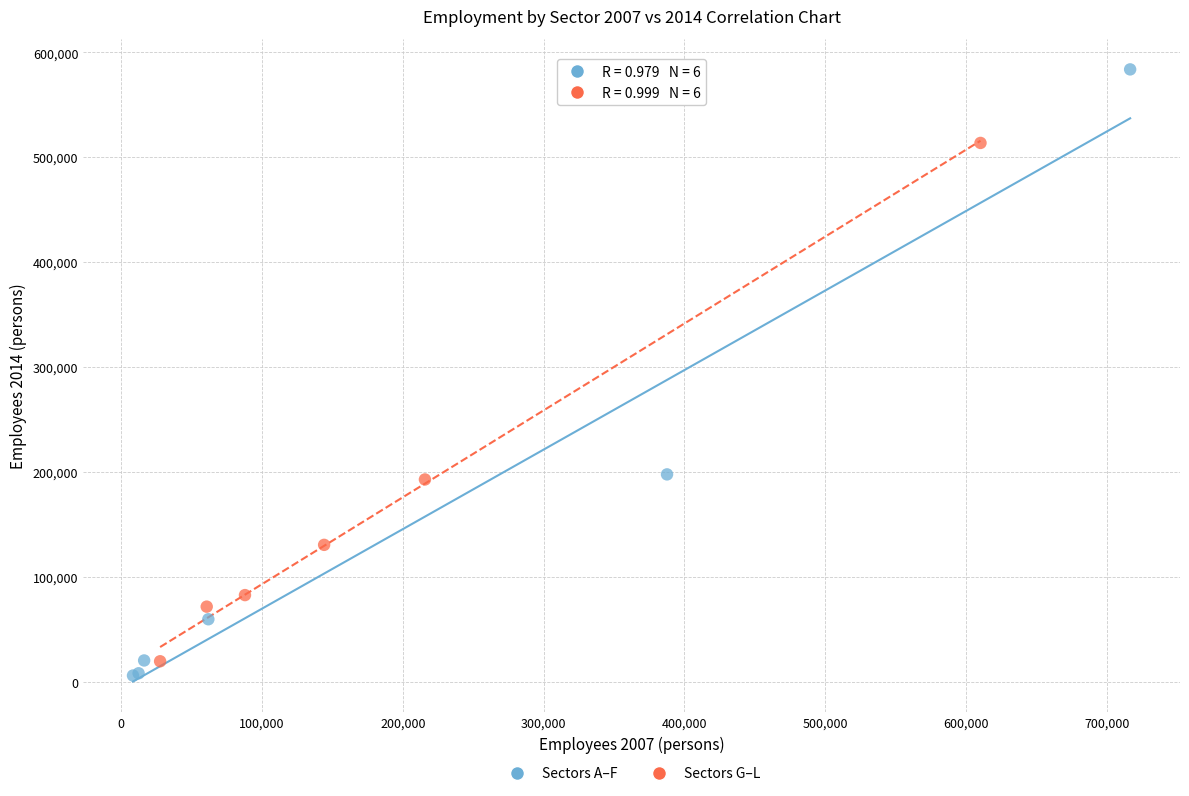

Which series has the widest spread of Y values?

Sectors A–F